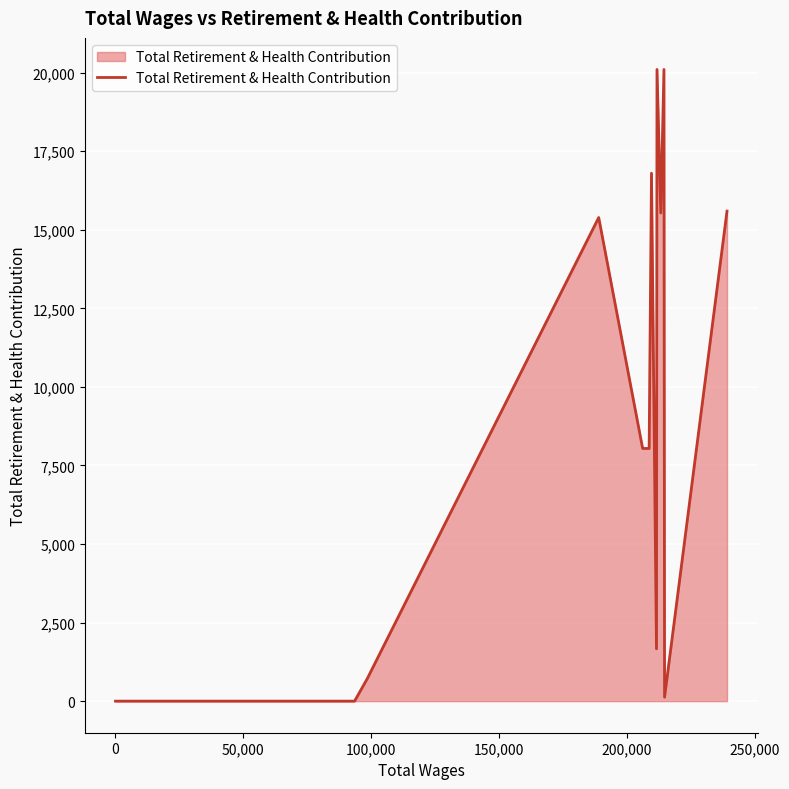

What is the difference between the maximum and minimum values?

20101